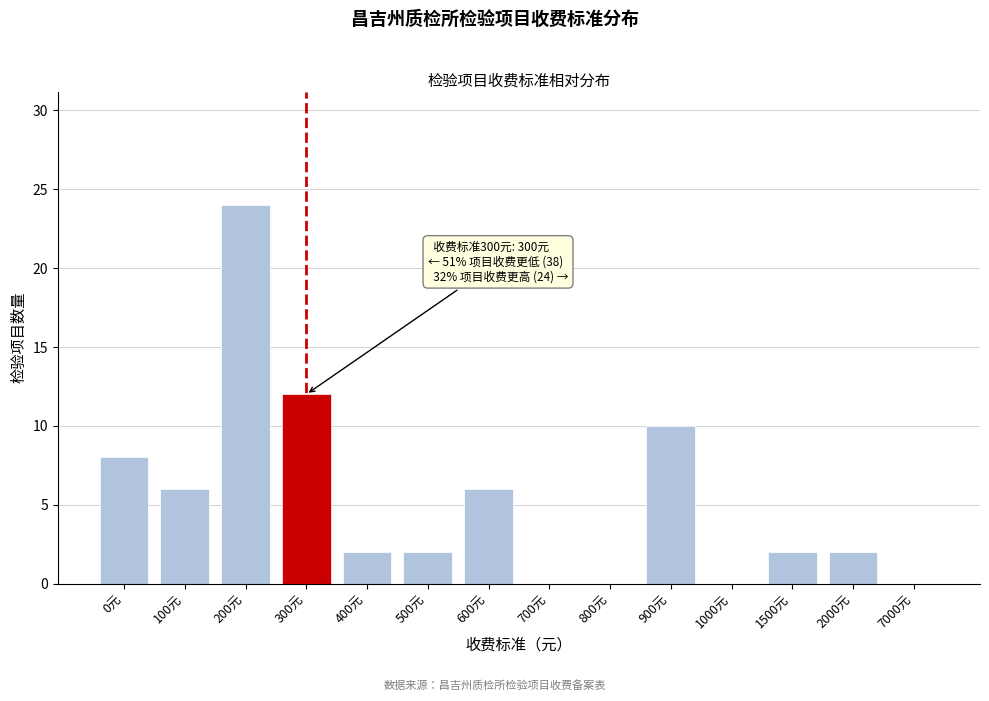

Reading left to right, extract all data points from this chart.

0元=8	100元=6	200元=24	300元=12	400元=2	500元=2	600元=6	700元=0	800元=0	900元=10	1000元=0	1500元=2	2000元=2	7000元=0